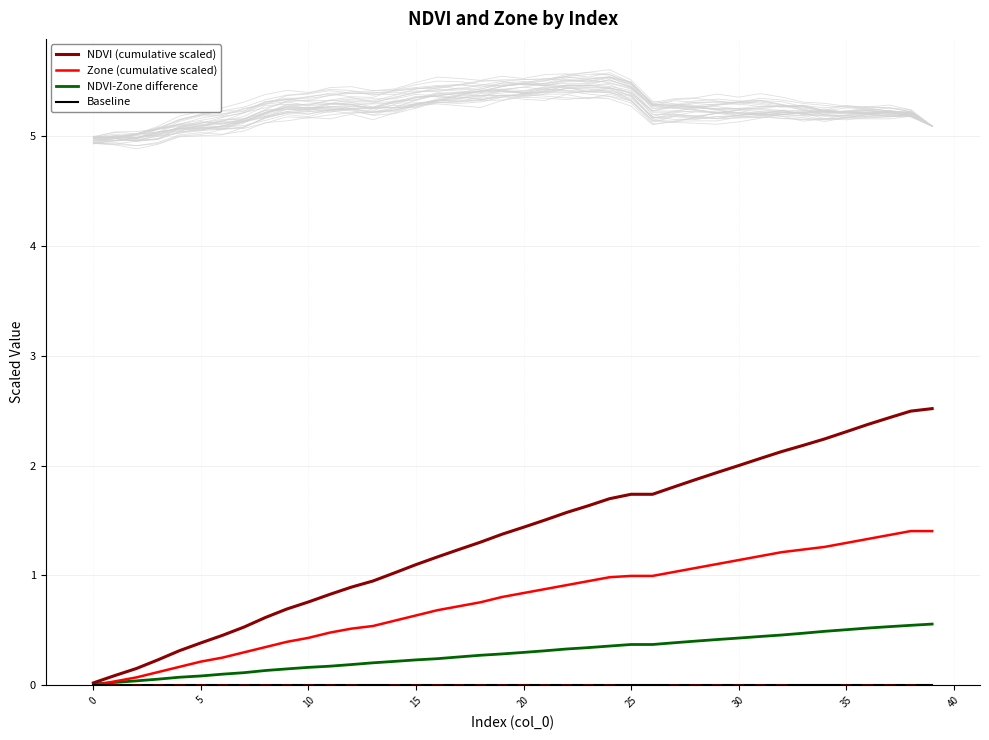

Which label corresponds to the largest value in the chart?

39